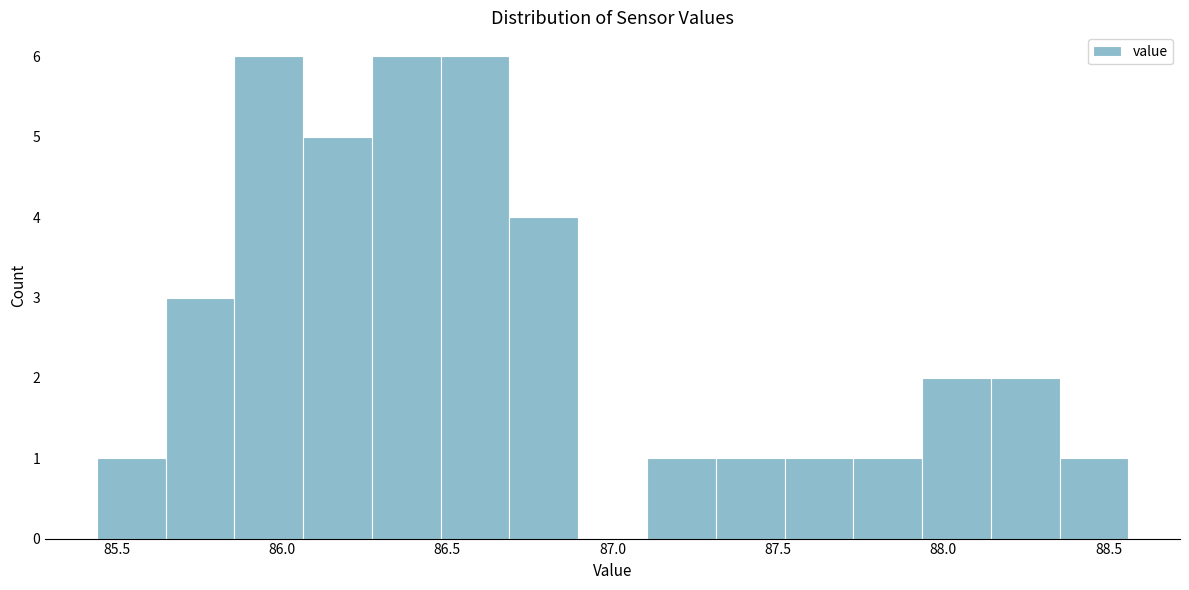

Reading left to right, transcribe this chart: for each bar, give the range it covers on the x-axis and its height. Neither the bar edges nor the heights are printed on the chart, so give them approximately, as read against the axes.

85.45 to 85.65: 1
85.65 to 85.85: 3
85.85 to 86.05: 6
86.05 to 86.25: 5
86.25 to 86.50: 6
86.50 to 86.70: 6
86.70 to 86.90: 4
86.90 to 87.10: 0
87.10 to 87.30: 1
87.30 to 87.50: 1
87.50 to 87.75: 1
87.75 to 87.95: 1
87.95 to 88.15: 2
88.15 to 88.35: 2
88.35 to 88.55: 1